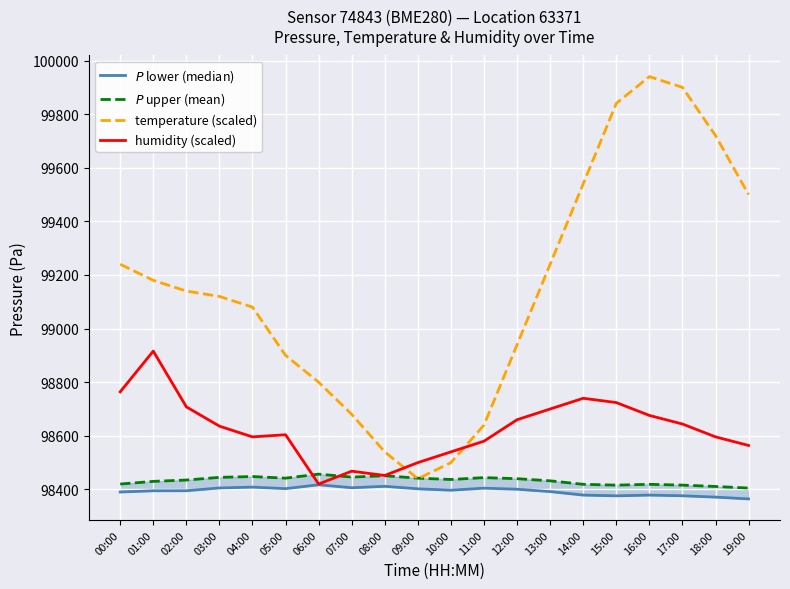

What position from the left is 18:00?

19